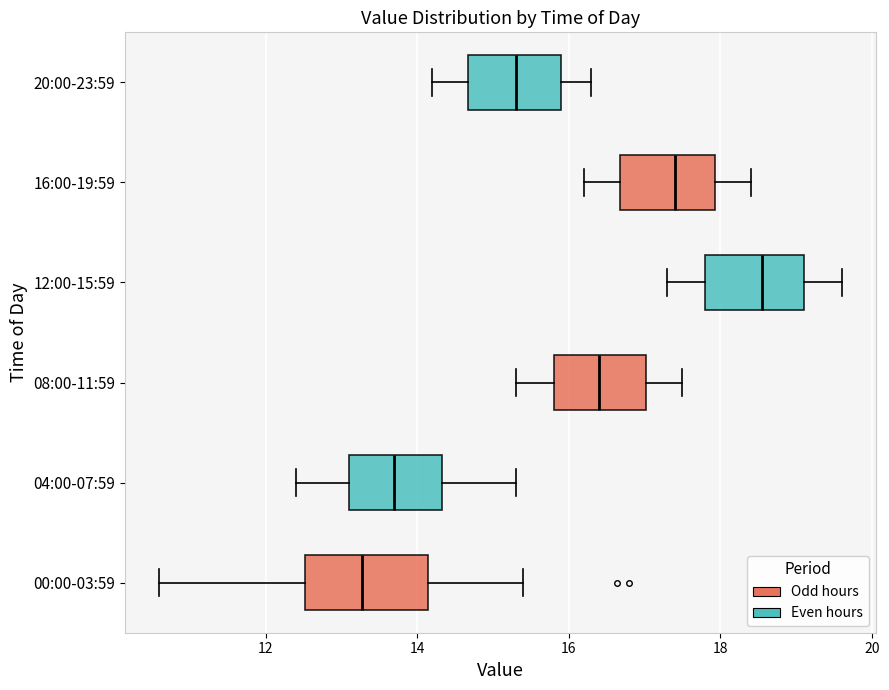

Reading bottom to top, transcribe this box plot: for each box, give where its median line is, the range the box spans, and where its two whiskers end, as read against the x-axis. The values are not printed on the chart, so give them approximately, as read against the axis.

00:00-03:59: median 13.2, box 12.6 to 14.2, whiskers 10.6 to 15.4
04:00-07:59: median 13.8, box 13.2 to 14.4, whiskers 12.4 to 15.4
08:00-11:59: median 16.4, box 15.8 to 17.0, whiskers 15.4 to 17.6
12:00-15:59: median 18.6, box 17.8 to 19.2, whiskers 17.4 to 19.6
16:00-19:59: median 17.4, box 16.6 to 18.0, whiskers 16.2 to 18.4
20:00-23:59: median 15.4, box 14.6 to 16.0, whiskers 14.2 to 16.4